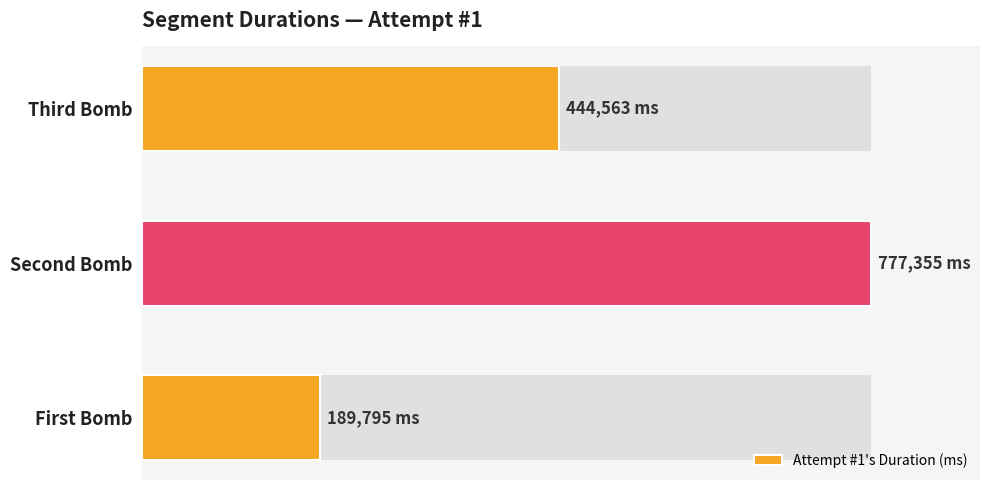

Is it true that the value at Second Bomb is 777355?

True